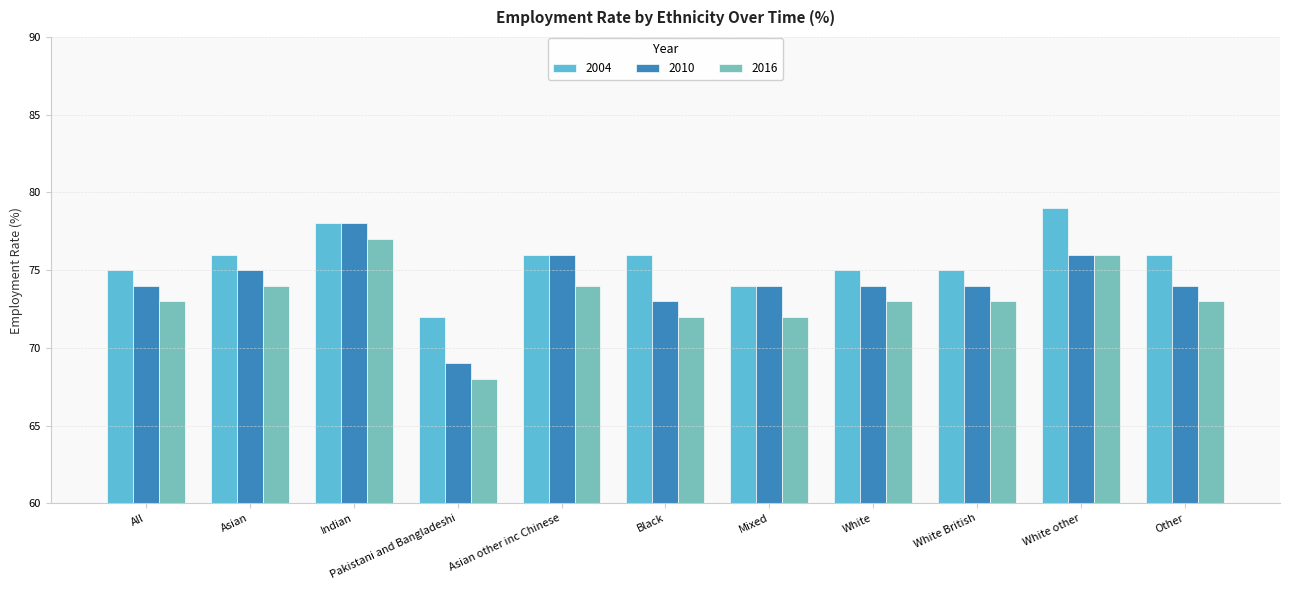

What position from the left is White other?

10